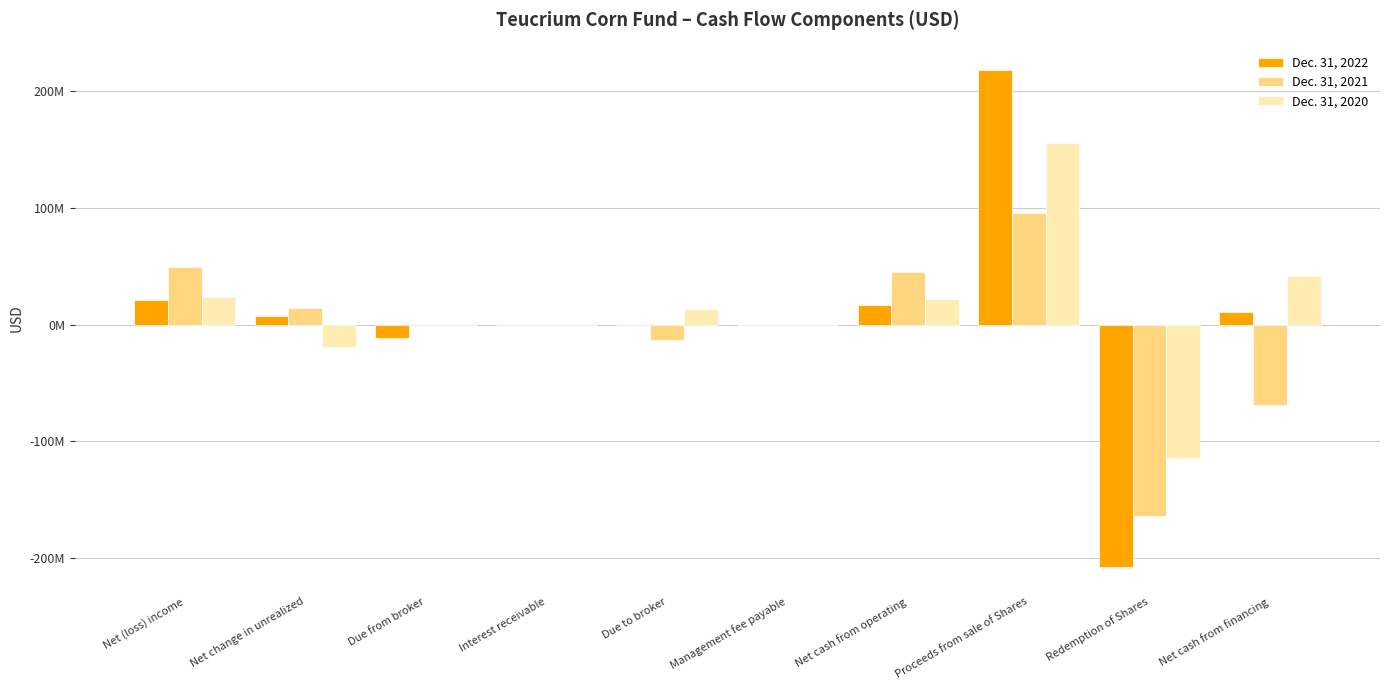

Which series has the largest range (max minus min)?

Dec. 31, 2022